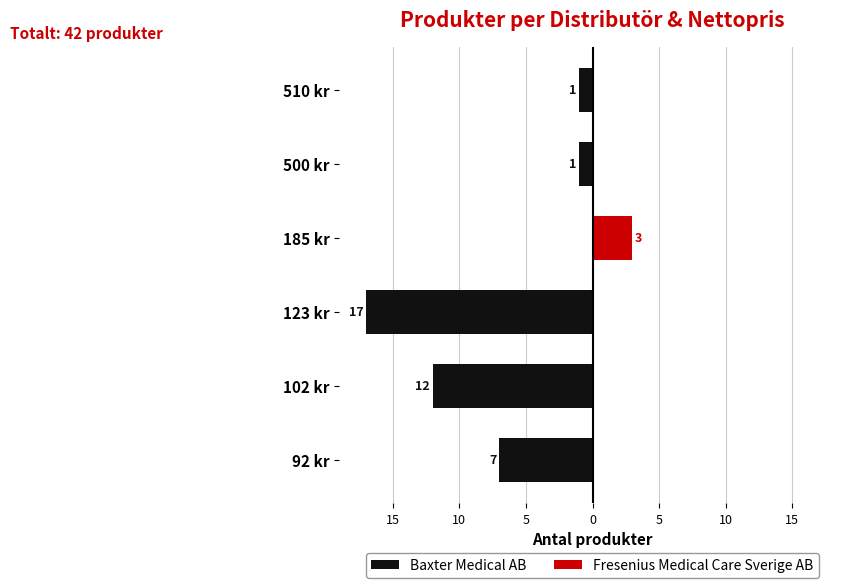

What is the spread (max minus min) of values at 500 kr?

1